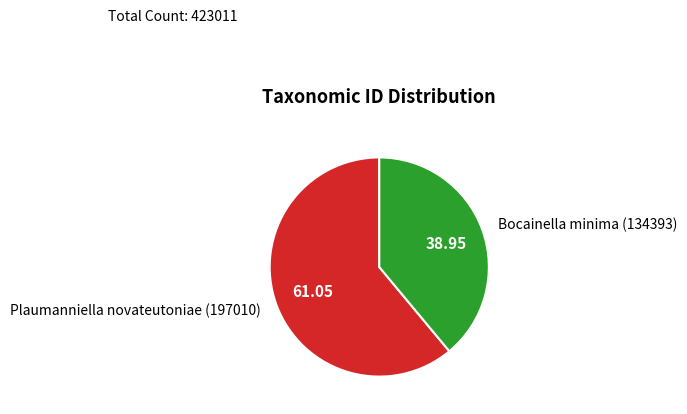

Combined, do Bocainella minima (134393) and Plaumanniella novateutoniae (197010) account for over 50%?

Yes